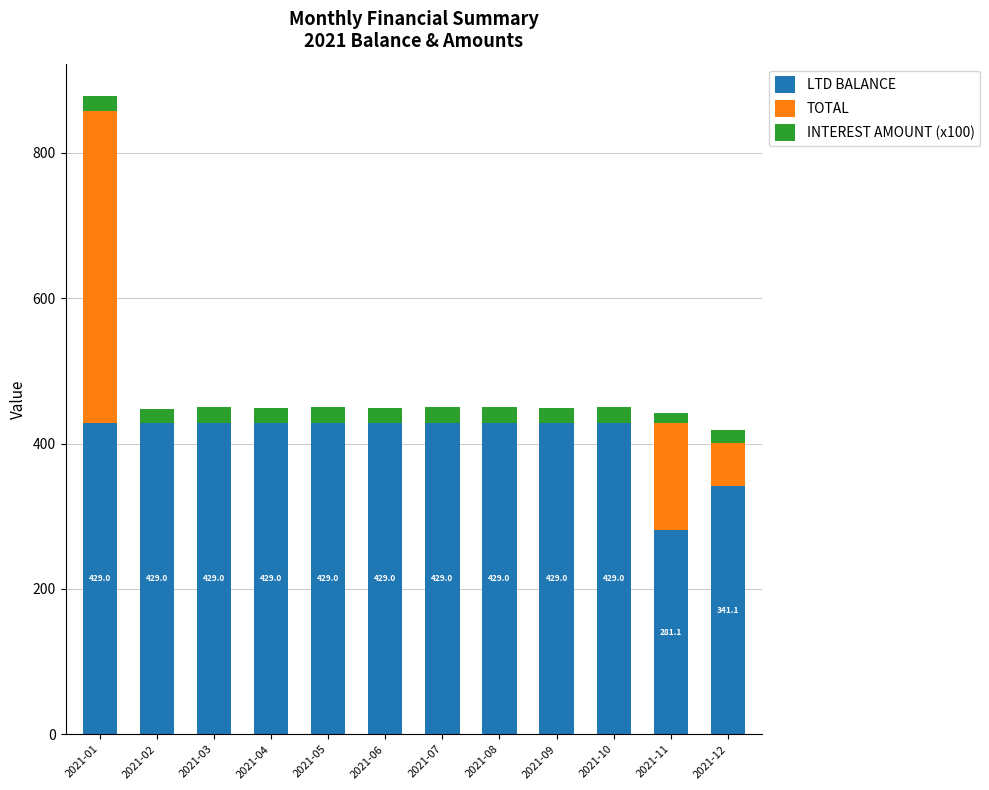

The value of LTD BALANCE at 2021-03 is 429.0. True or false?

True